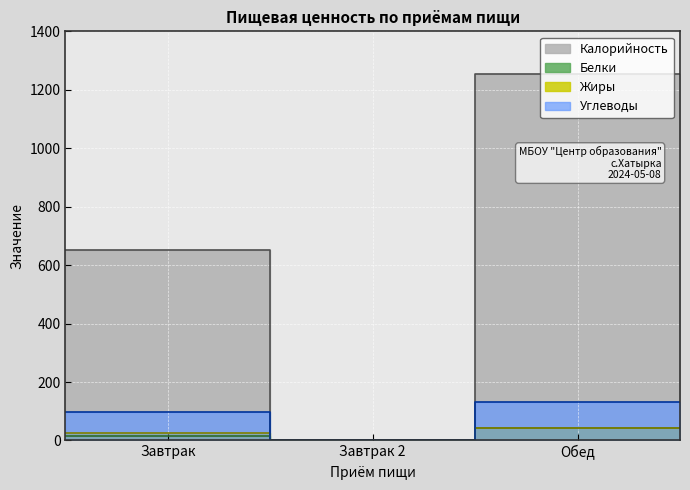

How many lines are shown in the chart?

4